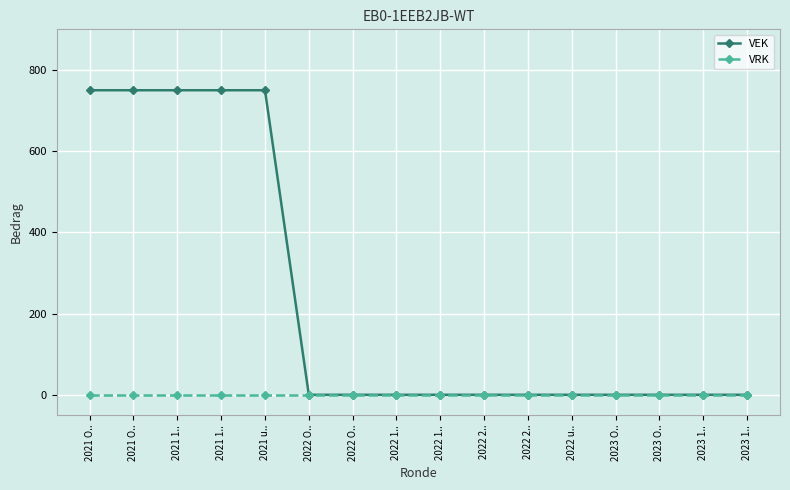

Reading left to right, transcribe all the data shown in this chart.

VEK: 2021 O..=750	2021 O..=750	2021 1..=750	2021 1..=750	2021 u..=750	2022 O..=0	2022 O..=0	2022 1..=0	2022 1..=0	2022 2..=0	2022 2..=0	2022 u..=0	2023 O..=0	2023 O..=0	2023 1..=0	2023 1..=0
VRK: 2021 O..=0	2021 O..=0	2021 1..=0	2021 1..=0	2021 u..=0	2022 O..=0	2022 O..=0	2022 1..=0	2022 1..=0	2022 2..=0	2022 2..=0	2022 u..=0	2023 O..=0	2023 O..=0	2023 1..=0	2023 1..=0